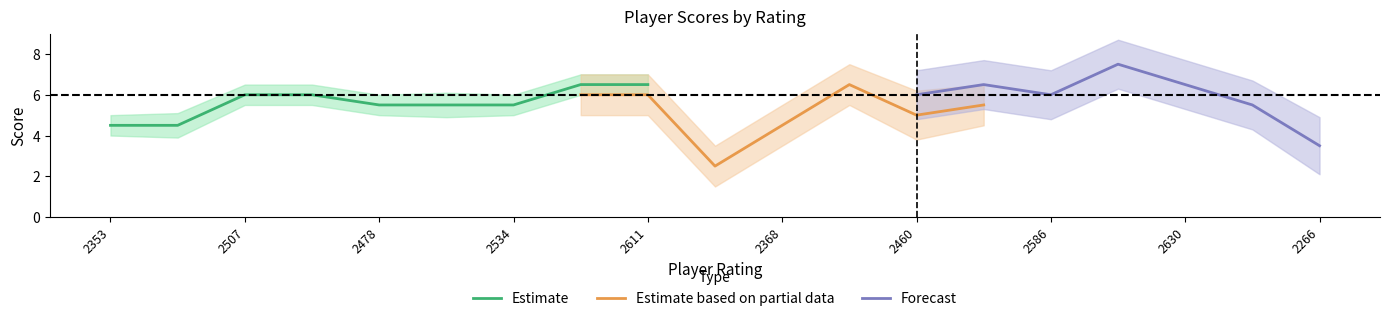

True or false: Estimate has a value of 9.4 at 2478.

False